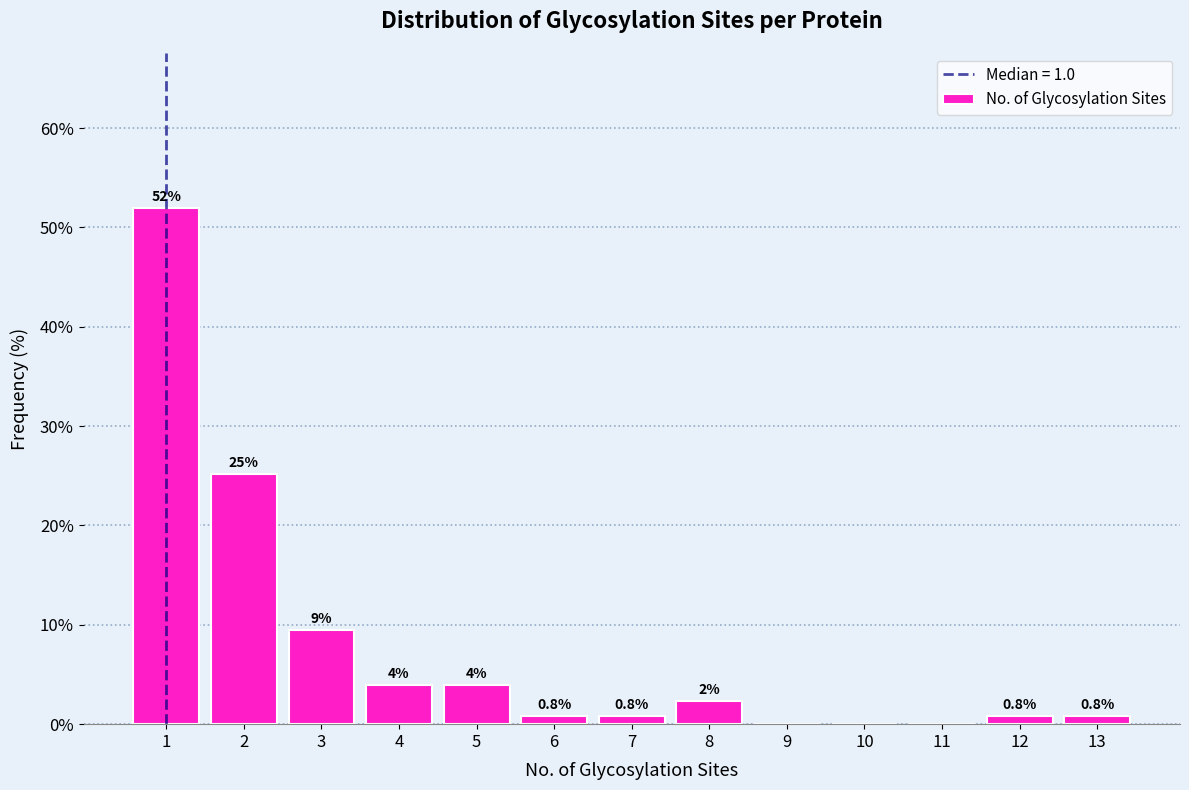

Over which range of the x-axis is the bar tallest?

0.5 to 1.5